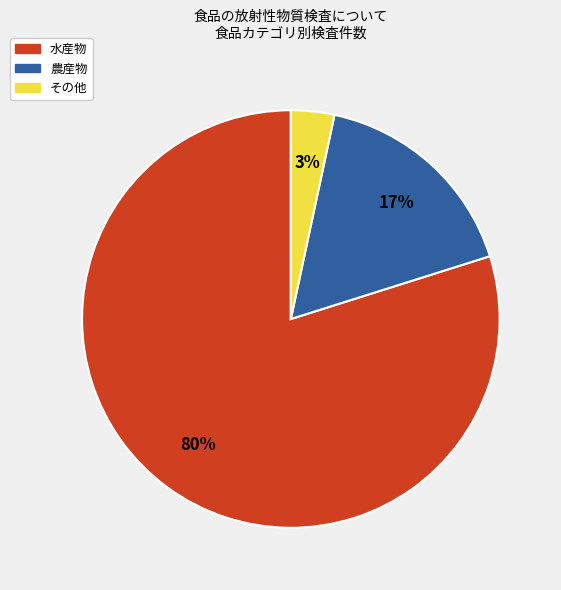

Do 水産物 and 農産物 together represent more than half of the pie?

Yes